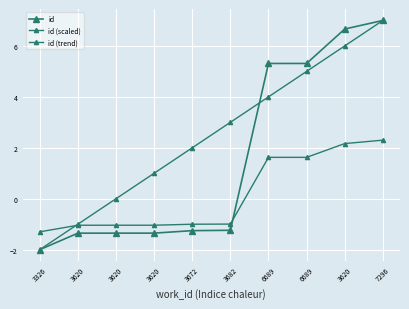

How many lines are shown in the chart?

3